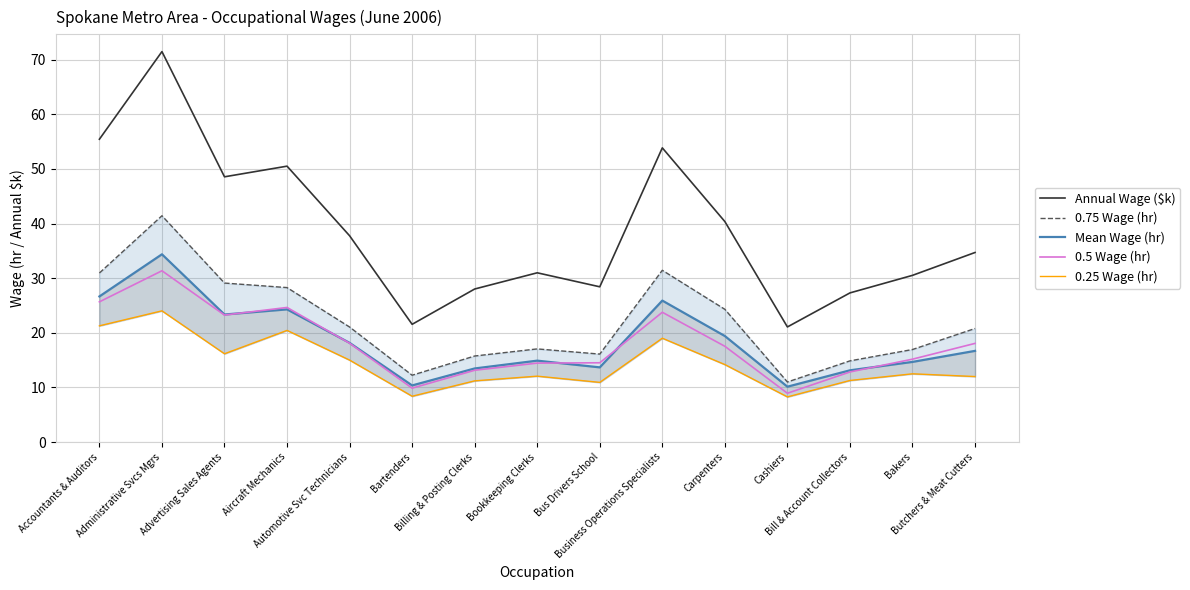

What is the difference between the Mean Wage (hr) values at Automotive Svc Technicians and Bus Drivers School?

4.5